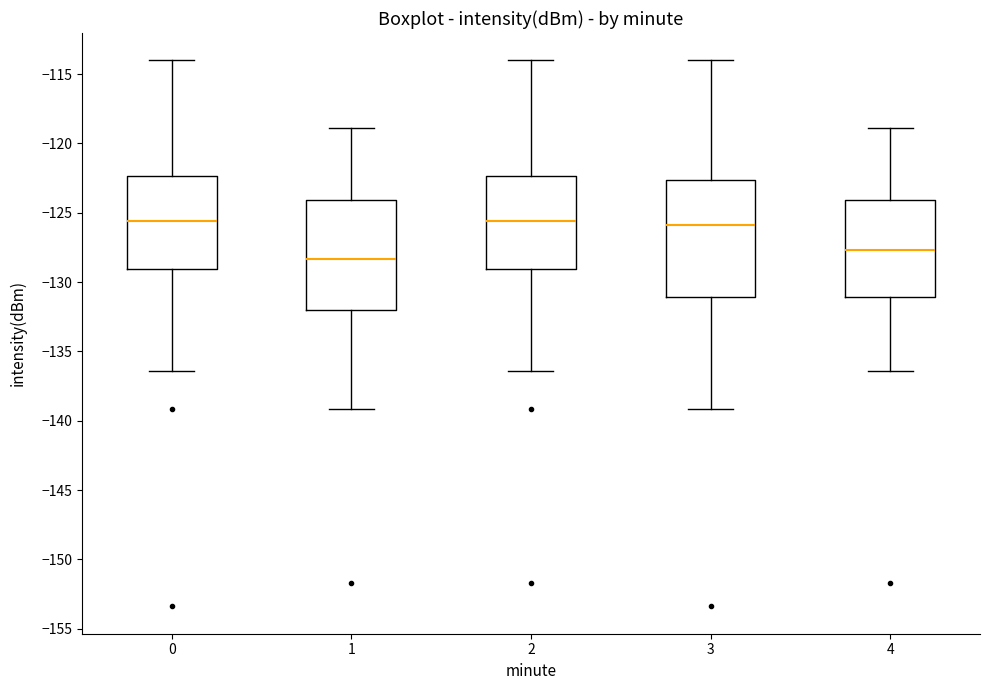

Reading left to right, read every box against the y-axis: the position of its median line, the range the box covers, and the ends of its whiskers. The values are not printed on the chart, so give them approximately, as read against the axis.

0: median -125.5, box -129.0 to -122.5, whiskers -136.5 to -114.0
1: median -128.5, box -132.0 to -124.0, whiskers -139.0 to -119.0
2: median -125.5, box -129.0 to -122.5, whiskers -136.5 to -114.0
3: median -126.0, box -131.0 to -122.5, whiskers -139.0 to -114.0
4: median -127.5, box -131.0 to -124.0, whiskers -136.5 to -119.0